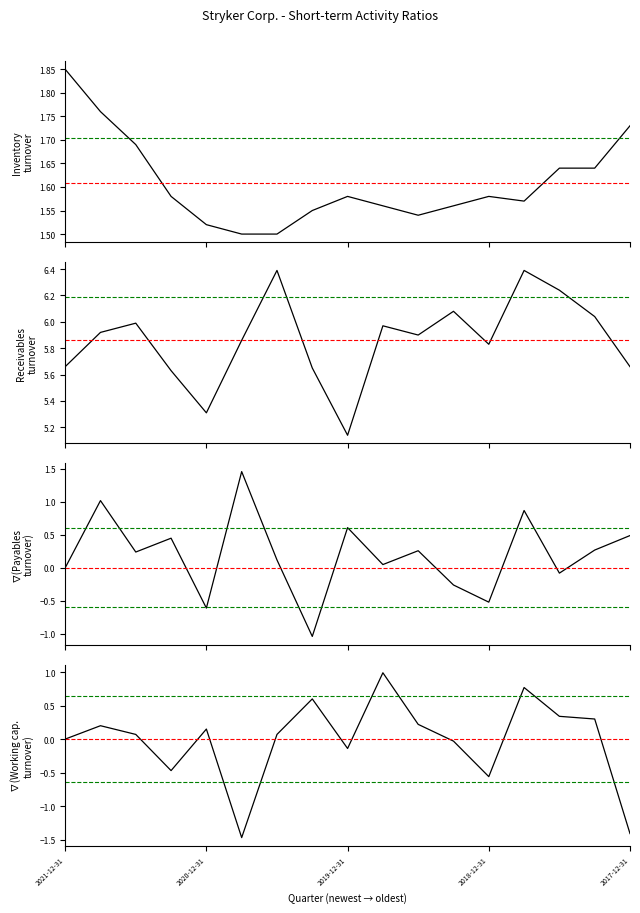

In Inventory turnover, how many points are lower than both neighbors (excluding endpoints)?

2